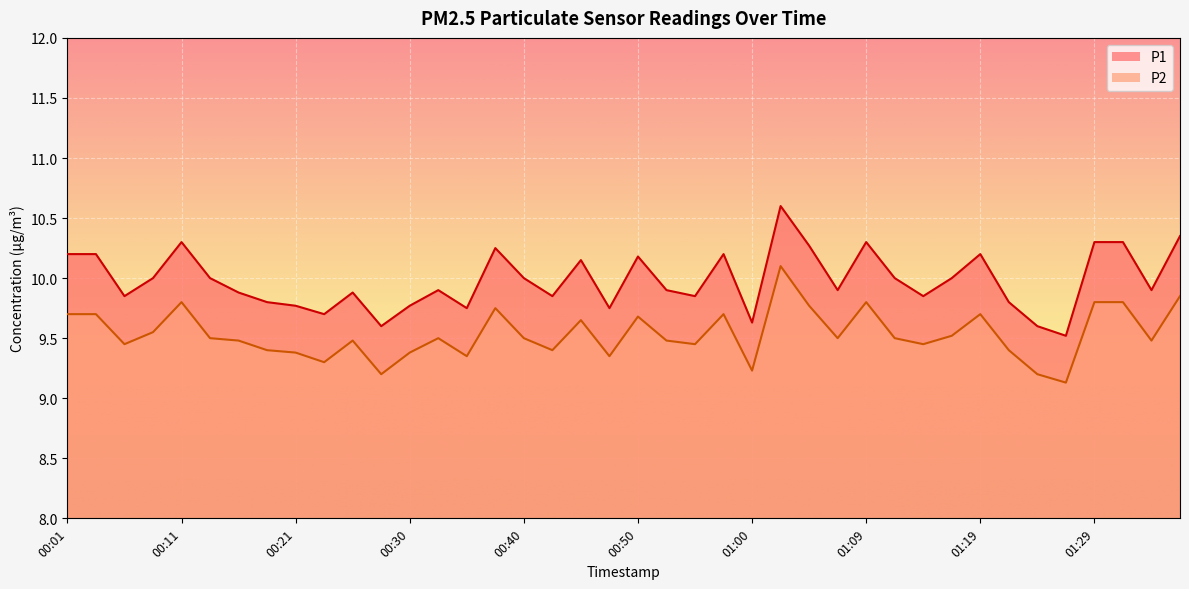

What is the label of the 31st point from the right?

00:23